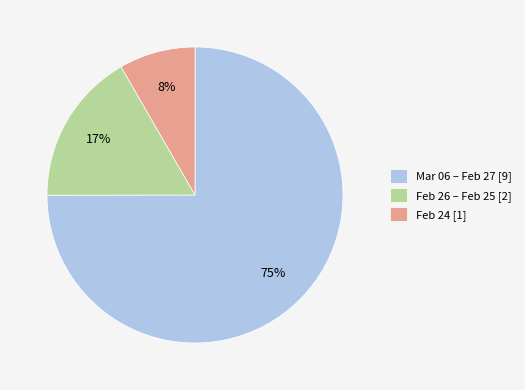

Is there any slice that represents more than half of the pie?

Yes